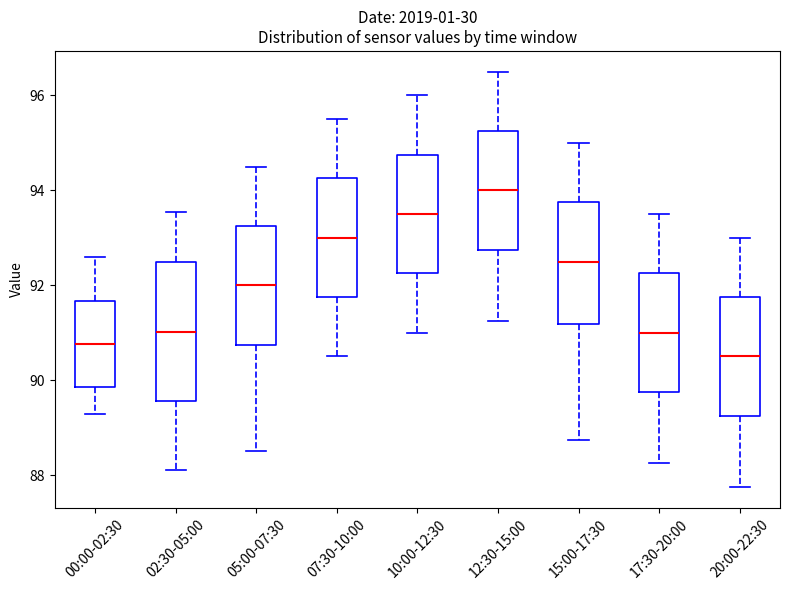

Reading left to right, read every box against the y-axis: the position of its median line, the range the box covers, and the ends of its whiskers. The values are not printed on the chart, so give them approximately, as read against the axis.

00:00-02:30: median 90.8, box 89.8 to 91.6, whiskers 89.2 to 92.6
02:30-05:00: median 91.0, box 89.6 to 92.4, whiskers 88.2 to 93.6
05:00-07:30: median 92.0, box 90.8 to 93.2, whiskers 88.6 to 94.6
07:30-10:00: median 93.0, box 91.8 to 94.2, whiskers 90.6 to 95.6
10:00-12:30: median 93.6, box 92.2 to 94.8, whiskers 91.0 to 96.0
12:30-15:00: median 94.0, box 92.8 to 95.2, whiskers 91.2 to 96.6
15:00-17:30: median 92.6, box 91.2 to 93.8, whiskers 88.8 to 95.0
17:30-20:00: median 91.0, box 89.8 to 92.2, whiskers 88.2 to 93.6
20:00-22:30: median 90.6, box 89.2 to 91.8, whiskers 87.8 to 93.0